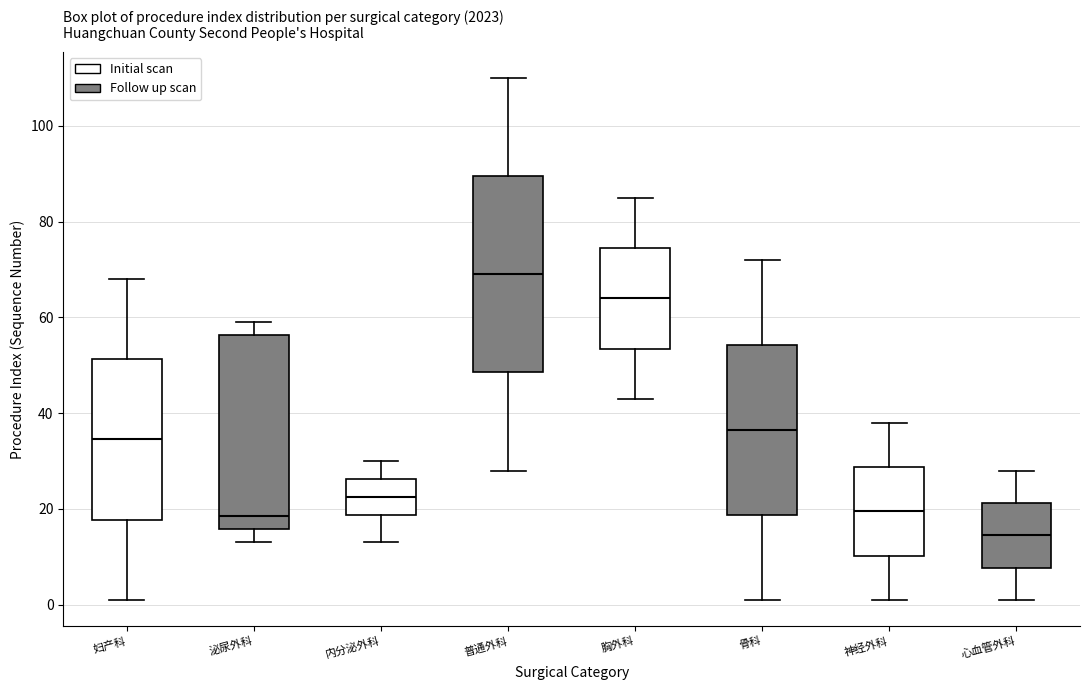

Reading left to right, transcribe this box plot: for each box, give where its median line is, the range the box spans, and where its two whiskers end, as read against the y-axis. The values are not printed on the chart, so give them approximately, as read against the axis.

妇产科: median 34, box 18 to 52, whiskers 2 to 68
泌尿外科: median 18, box 16 to 56, whiskers 14 to 60
内分泌外科: median 22, box 18 to 26, whiskers 14 to 30
普通外科: median 70, box 48 to 90, whiskers 28 to 110
胸外科: median 64, box 54 to 74, whiskers 44 to 86
骨科: median 36, box 18 to 54, whiskers 2 to 72
神经外科: median 20, box 10 to 28, whiskers 2 to 38
心血管外科: median 14, box 8 to 22, whiskers 2 to 28